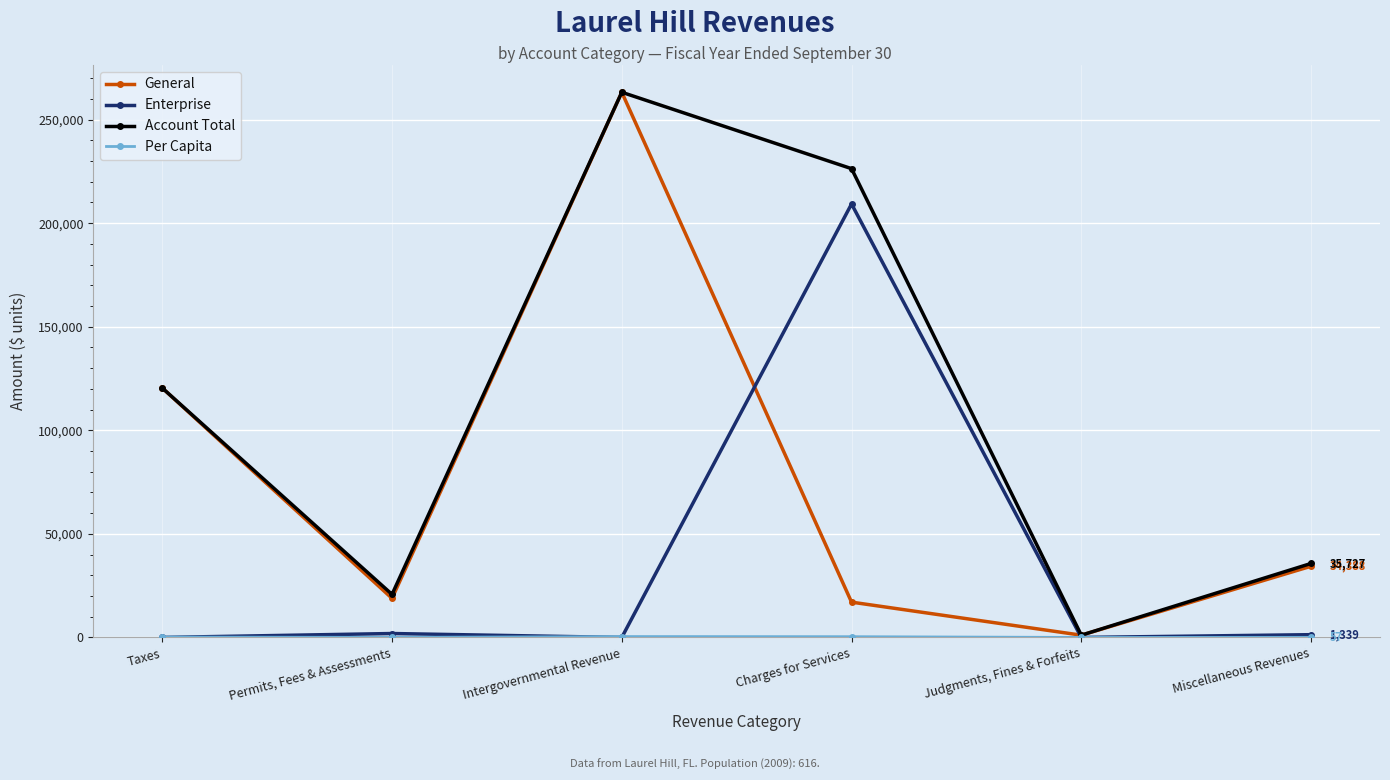

Rank the categories by General value from highest to lowest.

Intergovernmental Revenue, Taxes, Miscellaneous Revenues, Permits, Fees & Assessments, Charges for Services, Judgments, Fines & Forfeits